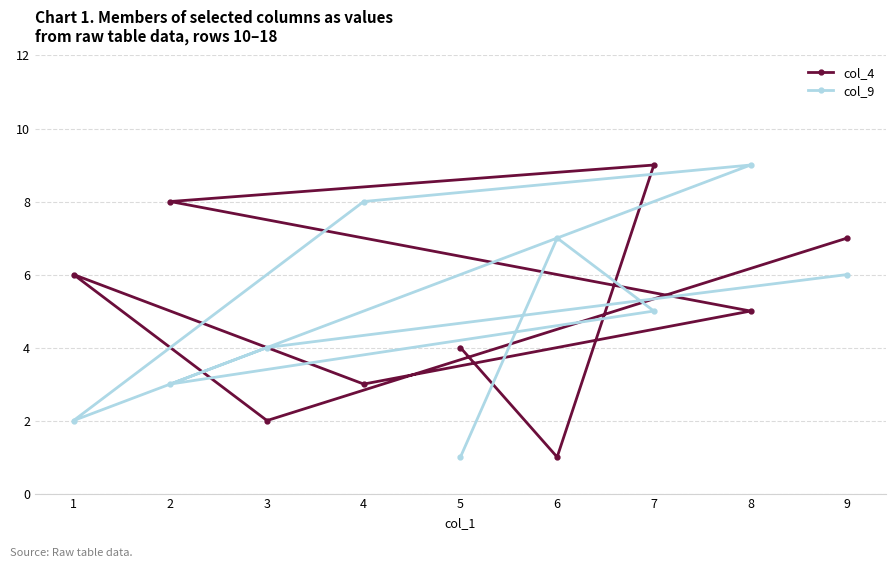

Read the col_9 value at 2.

3